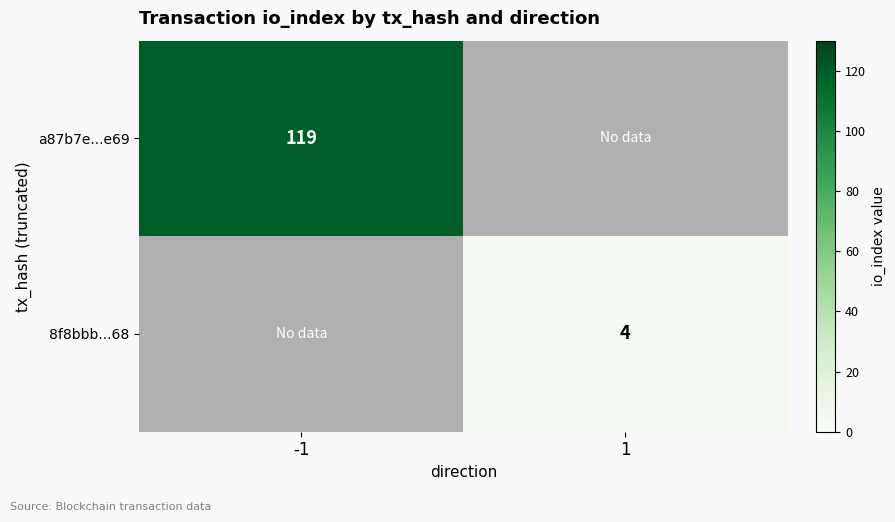

How many categories are shown in the chart?

2